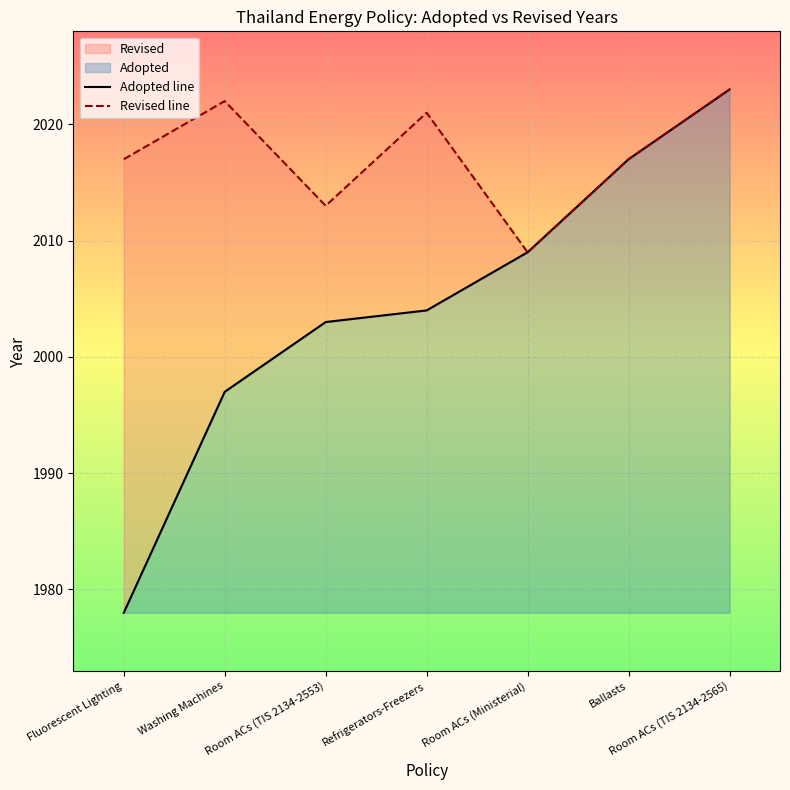

At how many categories does at least one series exceed 2009?

6